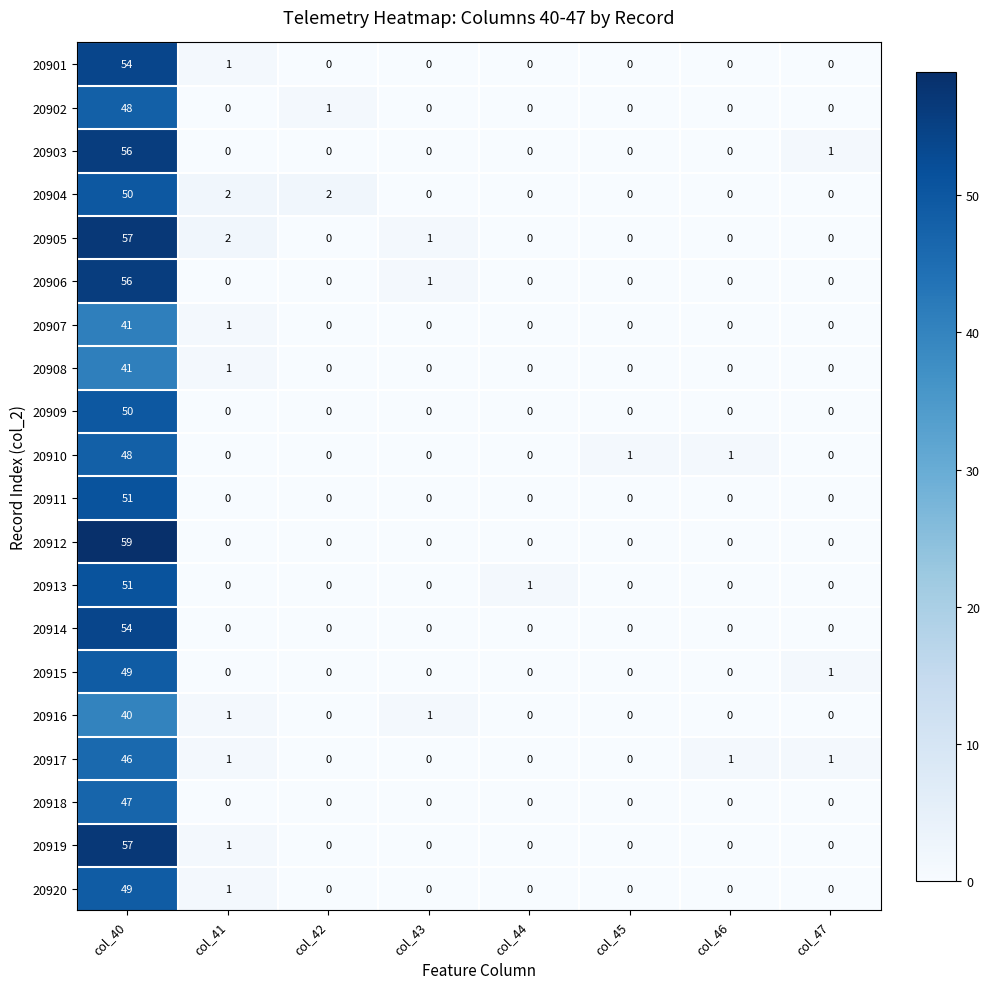

What is the sum of all 20914 values?

54